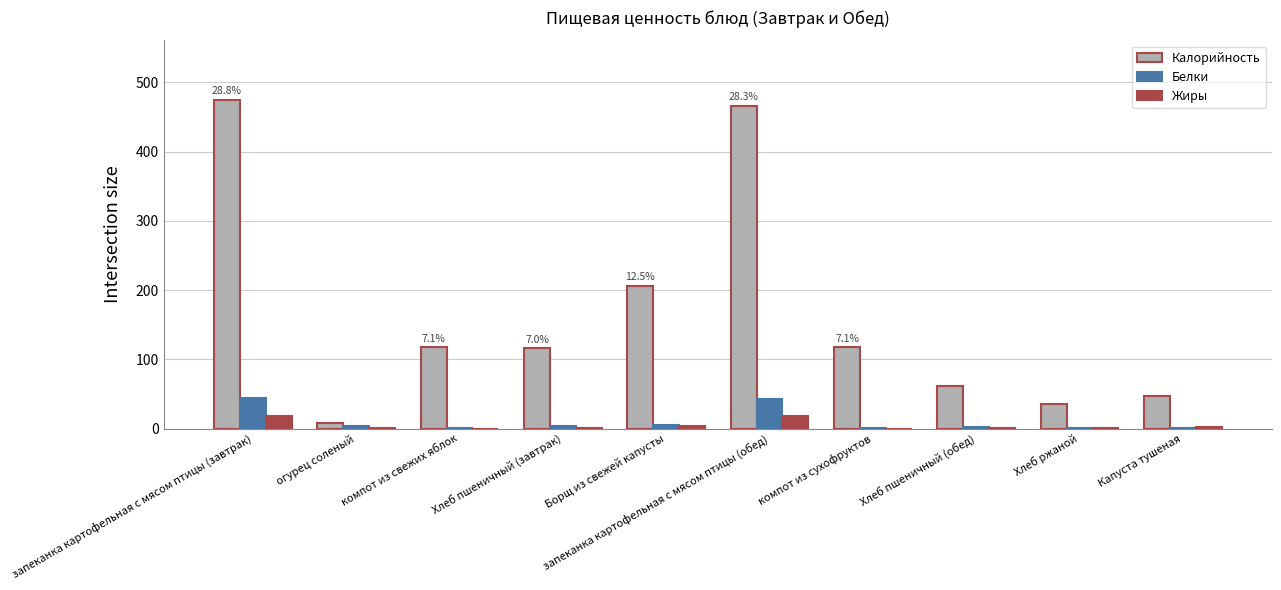

The value of Белки at Хлеб пшеничный (обед) is 2.0. True or false?

True